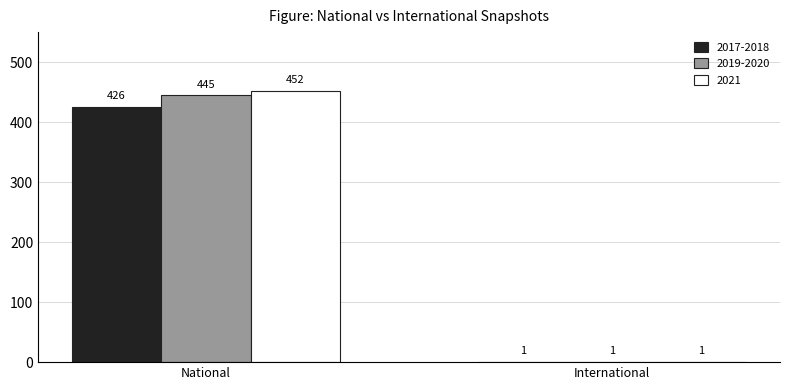

At which category is the sum across all series the highest?

National